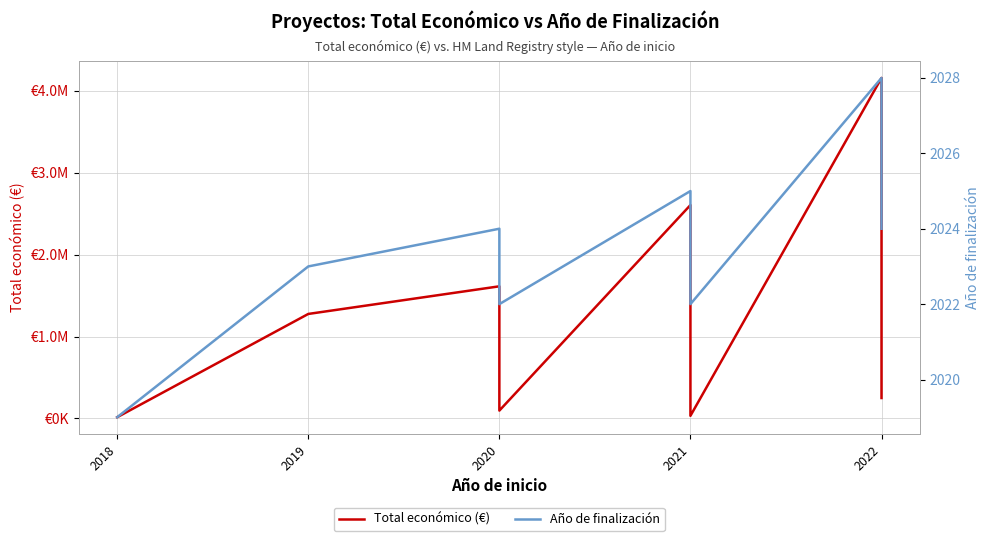

True or false: Total económico (€) and Año de finalización cross at least once.

False